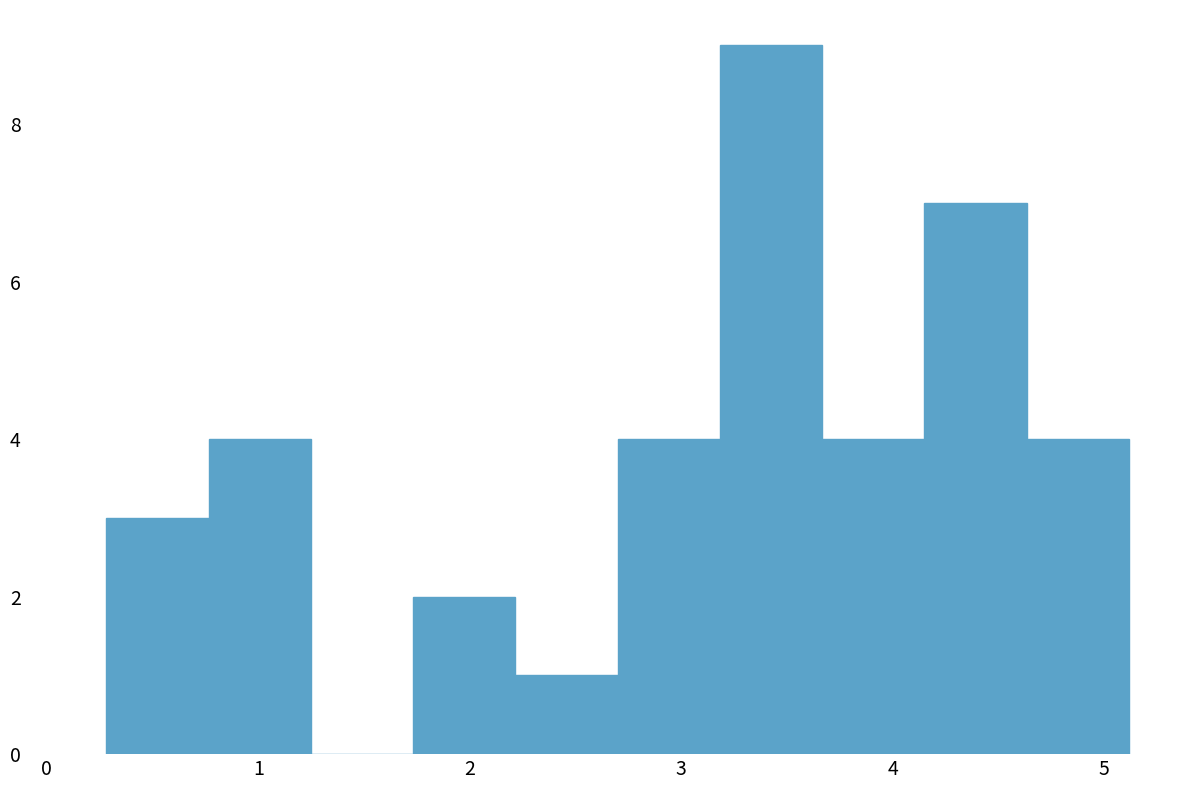

Reading left to right, list every bar in this chart as the range it spans on the x-axis followed by its height. Neither the bar edges nor the heights are printed on the chart, so give them approximately, as read against the axes.

0.3 to 0.8: 3
0.8 to 1.2: 4
1.2 to 1.7: 0
1.7 to 2.2: 2
2.2 to 2.7: 1
2.7 to 3.2: 4
3.2 to 3.7: 9
3.7 to 4.2: 4
4.2 to 4.6: 7
4.6 to 5.1: 4